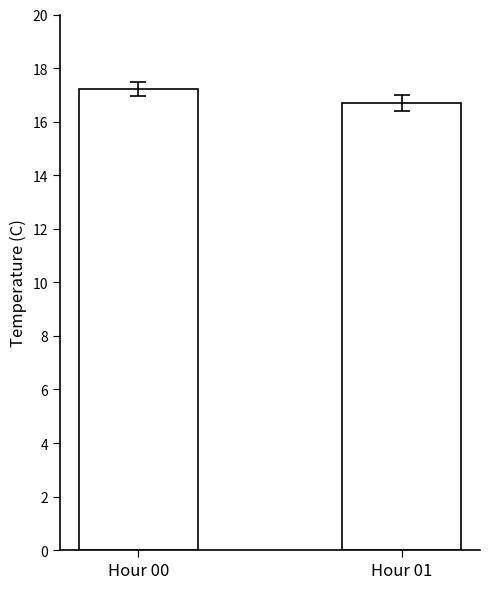

How many bars are there in total?

2